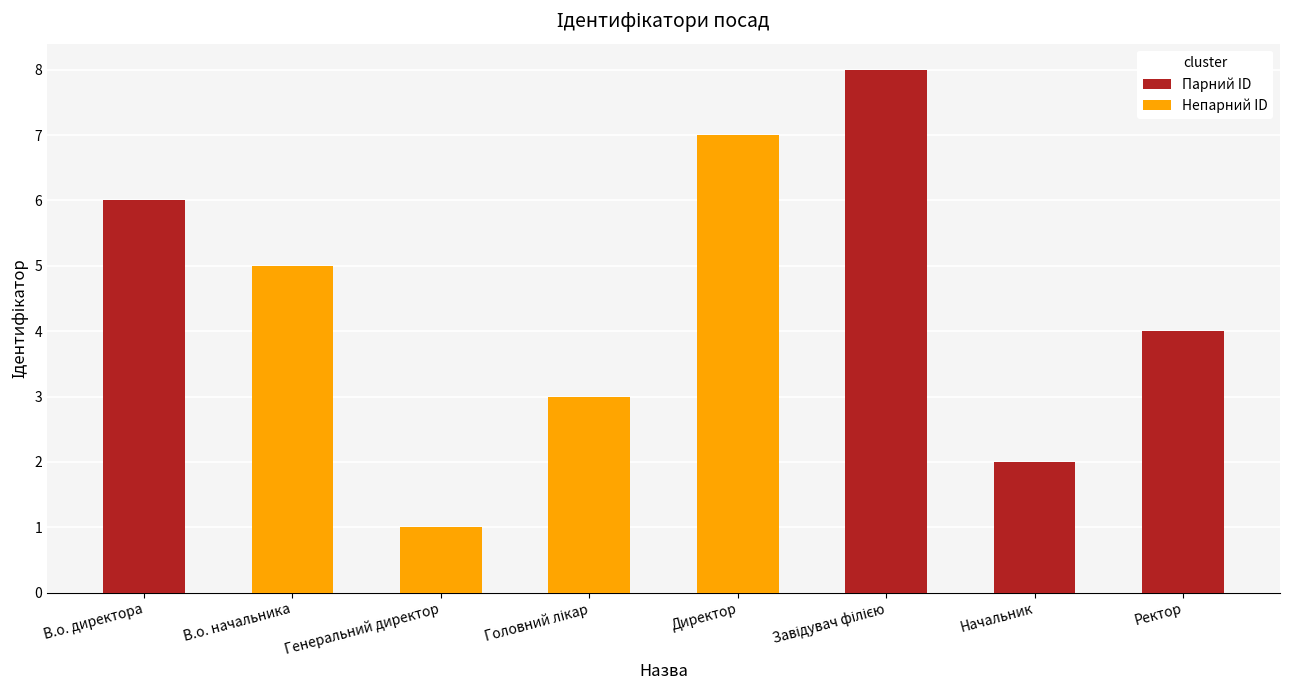

Is it true that the value at Генеральний директор is 0?

False